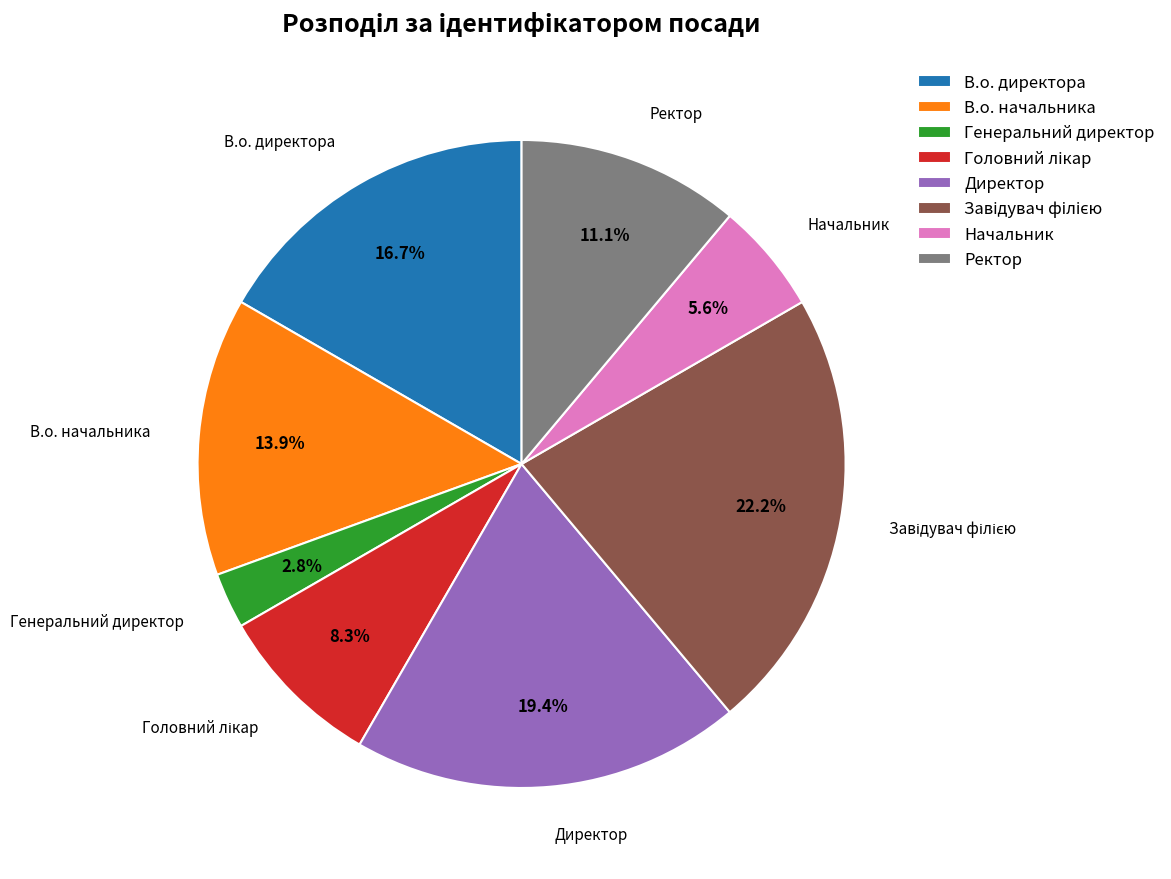

Which has a higher value, Начальник or В.о. начальника?

В.о. начальника